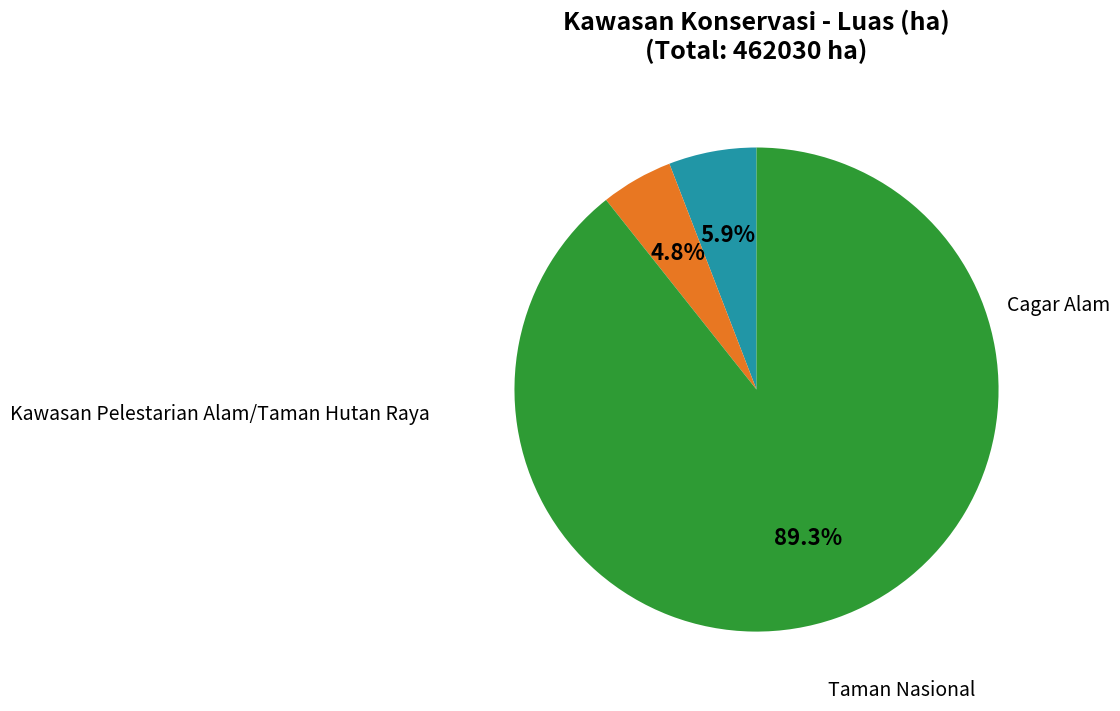

To the nearest percent, what is the difference between the largest and smallest slice percentages?

85%